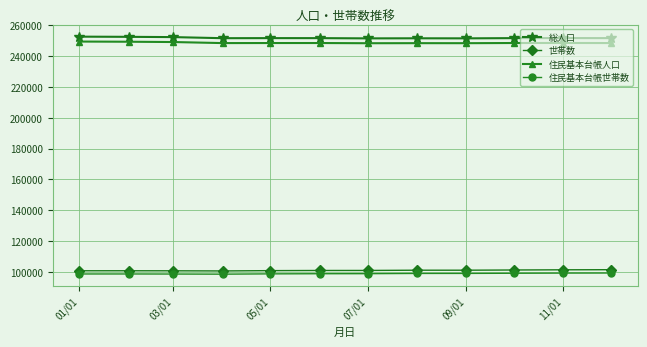

What is the value of the 住民基本台帳人口 point at the 4th from the left?

248464